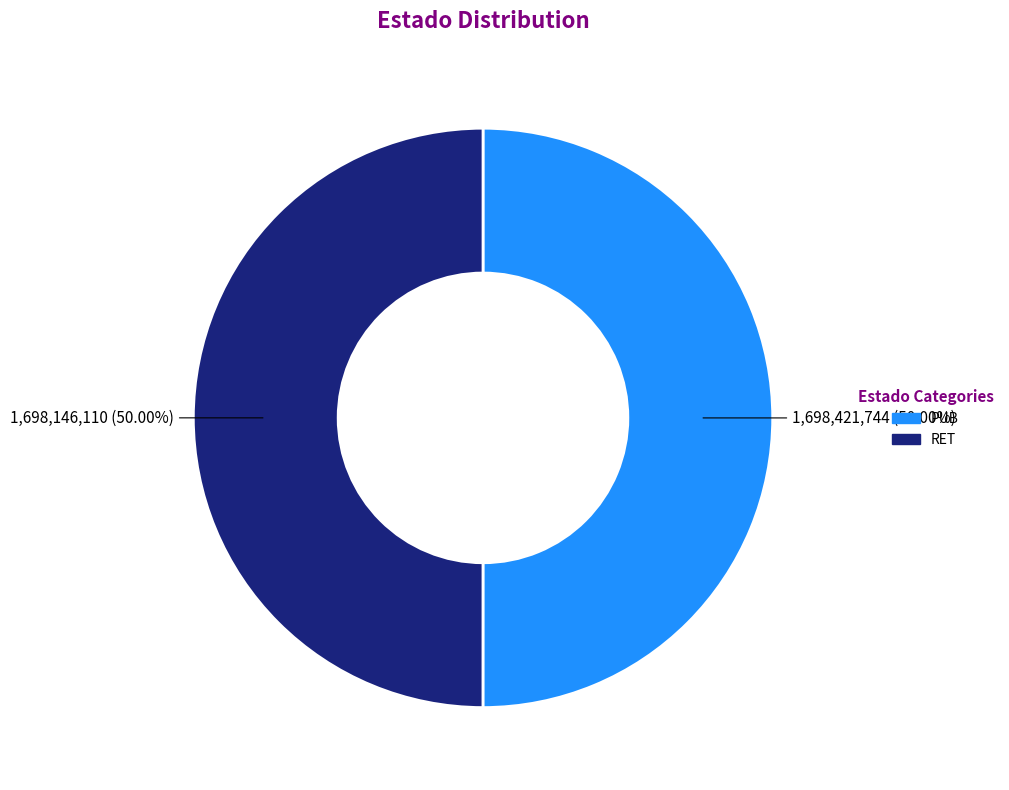

How many slices are in this pie chart?

2